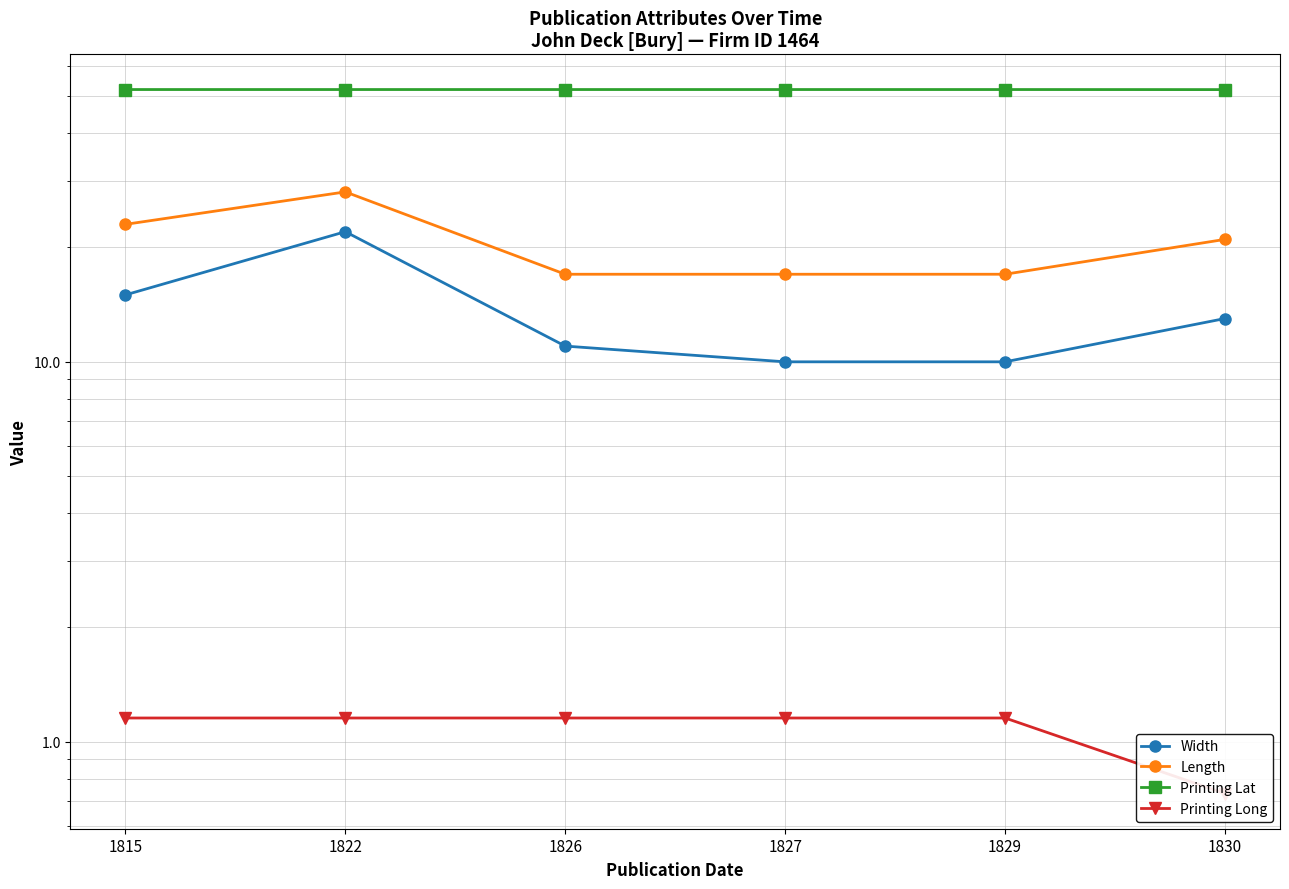

Between 1815 and 1826, which series saw the biggest shift?

Length